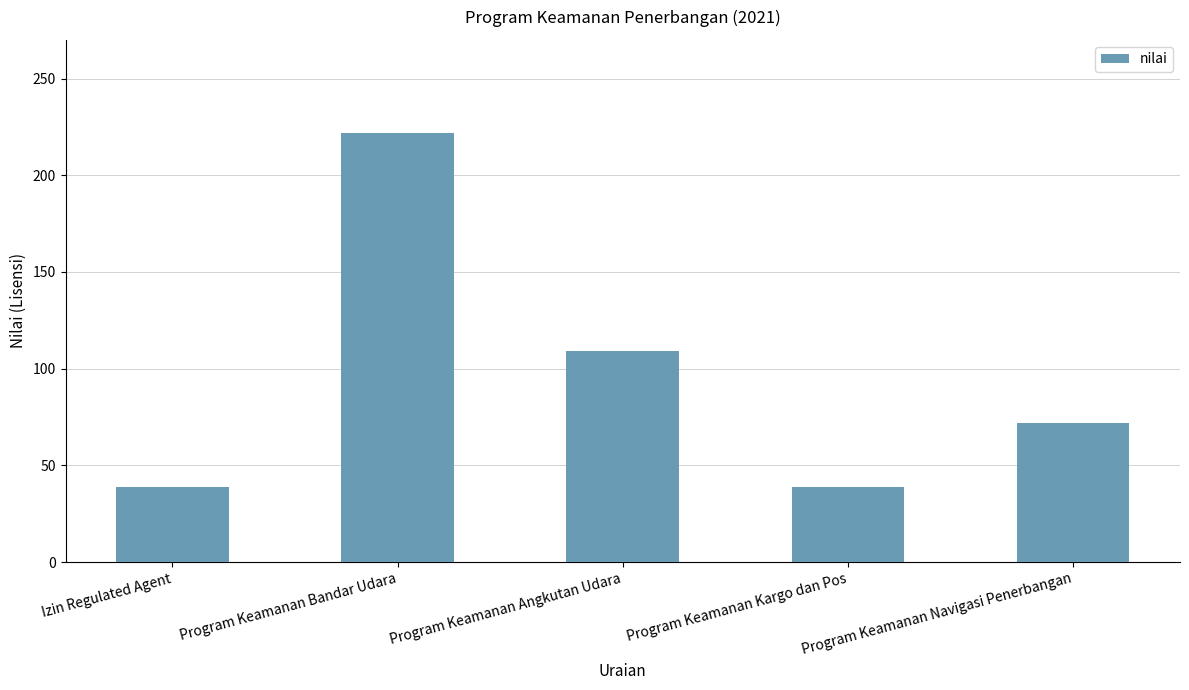

What is the label of the 4th bar from the left?

Program Keamanan Kargo dan Pos